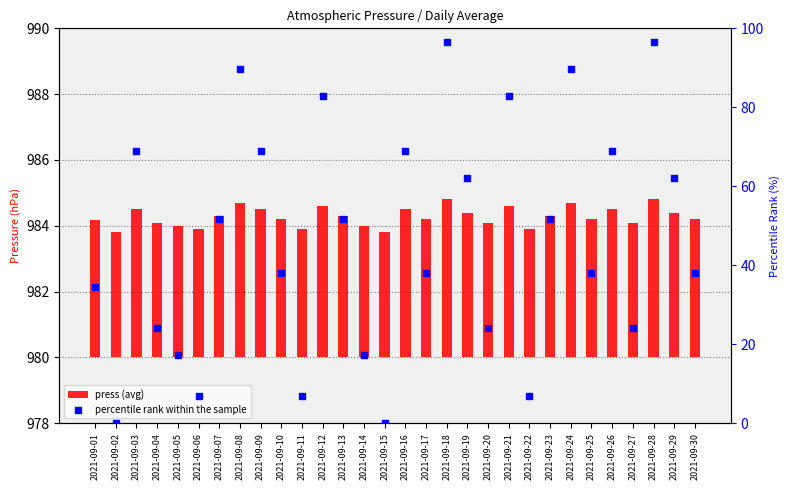

What are all the series names shown in the legend?

press (avg), percentile rank within the sample